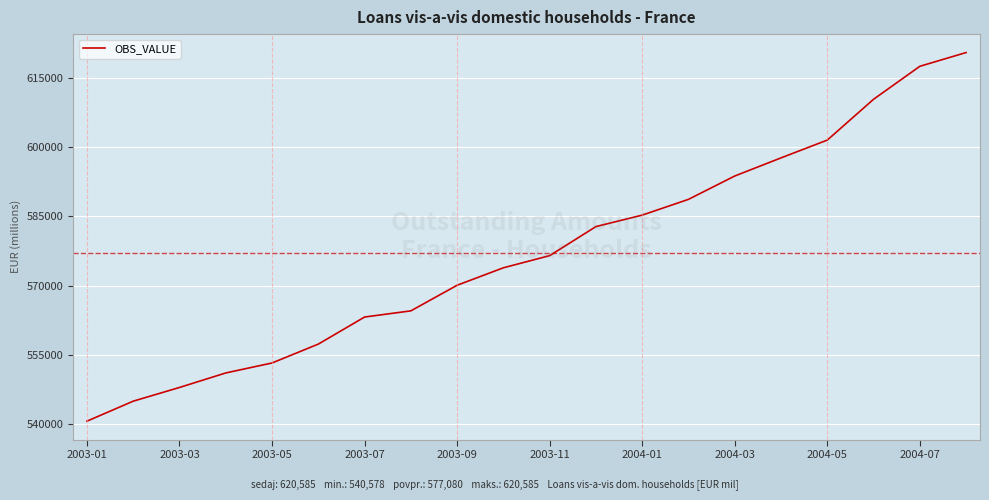

What is the maximum value shown in the chart?

620585